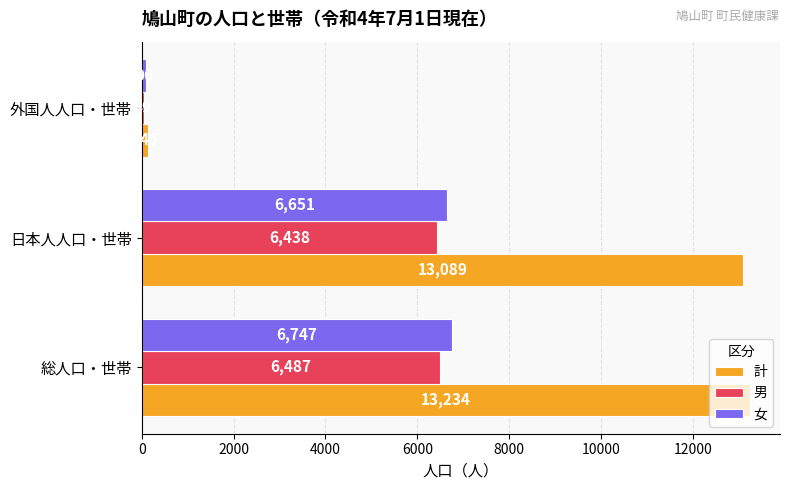

What is the total value across all series at 総人口・世帯?

26468